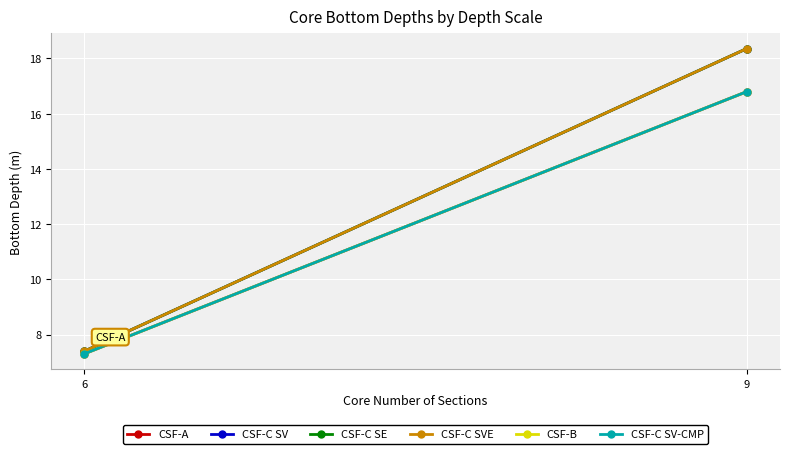

Reading right to left, extract all data points from this chart.

CSF-A: 9=16.8	6=7.3
CSF-C SV: 9=18.4	6=7.4
CSF-C SE: 9=18.4	6=7.4
CSF-C SVE: 9=18.4	6=7.4
CSF-B: 9=16.8	6=7.3
CSF-C SV-CMP: 9=16.8	6=7.3